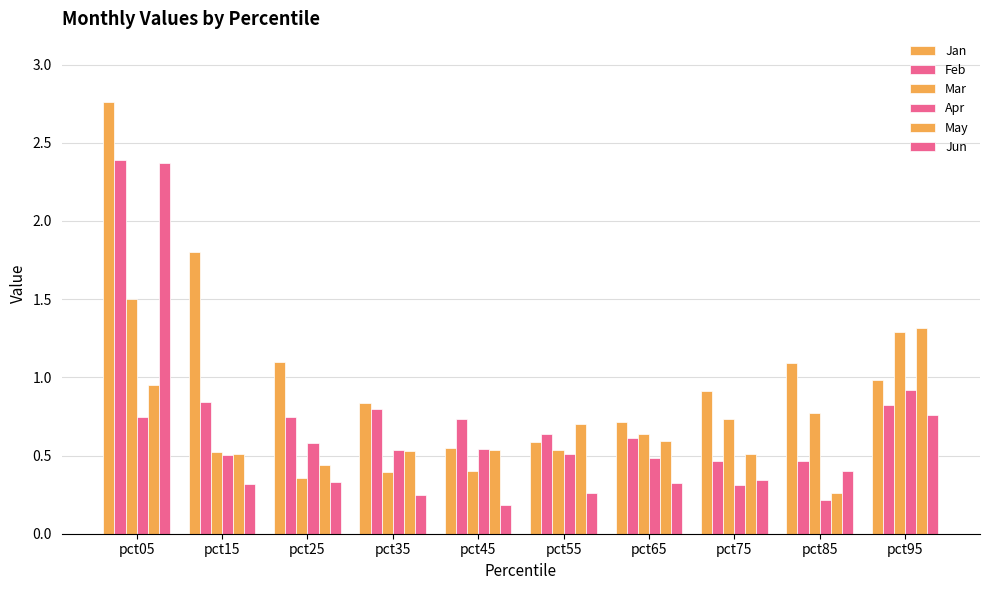

How many groups of bars are there?

10